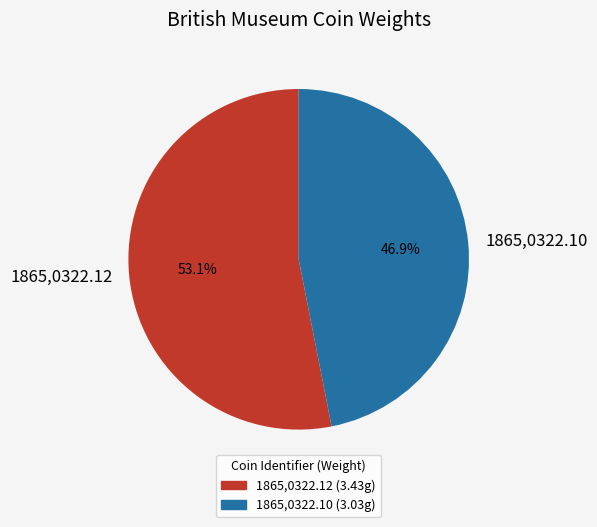

Which has a higher value, 1865,0322.12 or 1865,0322.10?

1865,0322.12